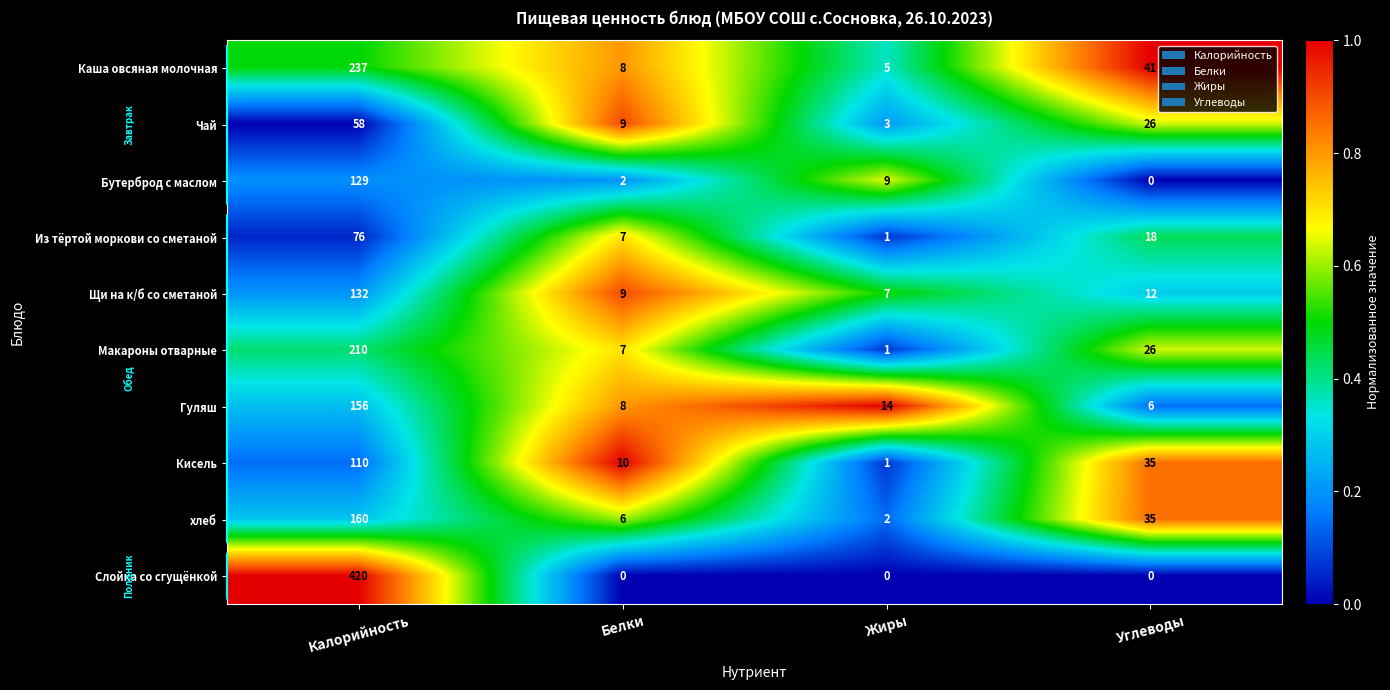

The Каша овсяная молочная series shows 8 at Белки. True or false?

True